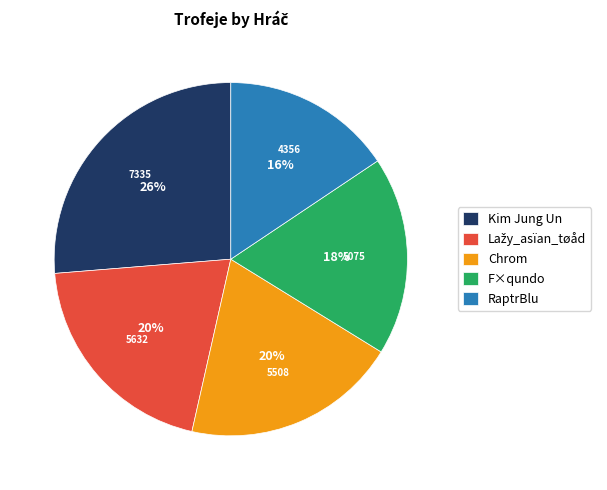

What is the ratio of the value at Chrom to the value at Kim Jung Un?

0.8